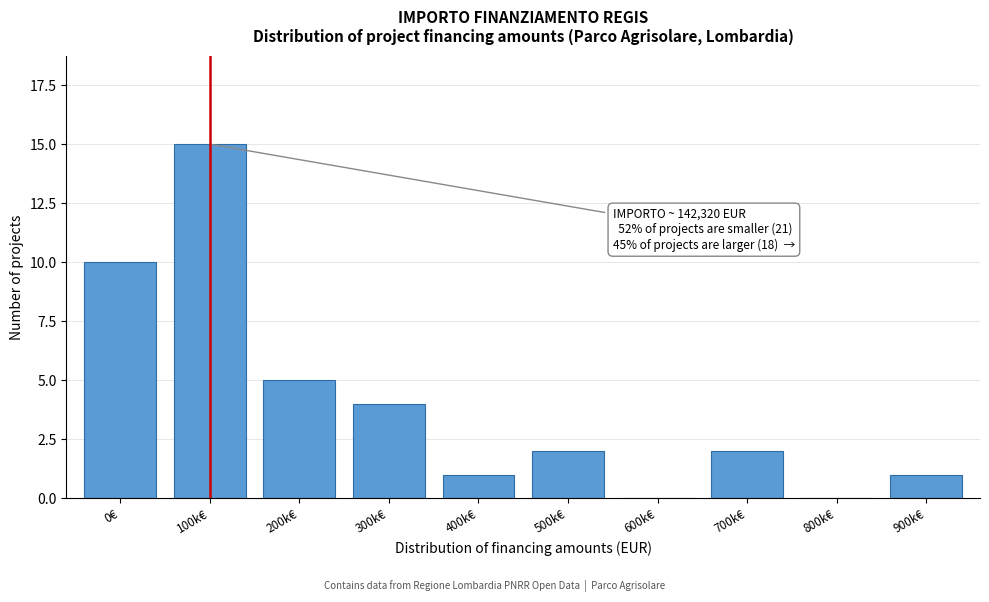

Reading right to left, list all the values displayed in this chart.

900k€=1	800k€=0	700k€=2	600k€=0	500k€=2	400k€=1	300k€=4	200k€=5	100k€=15	0€=10